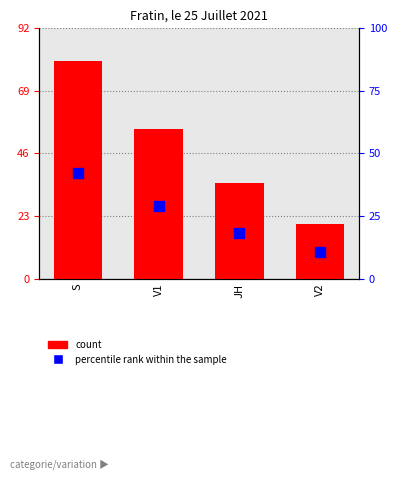

Is it true that percentile rank within the sample equals 45.4 at V1?

False